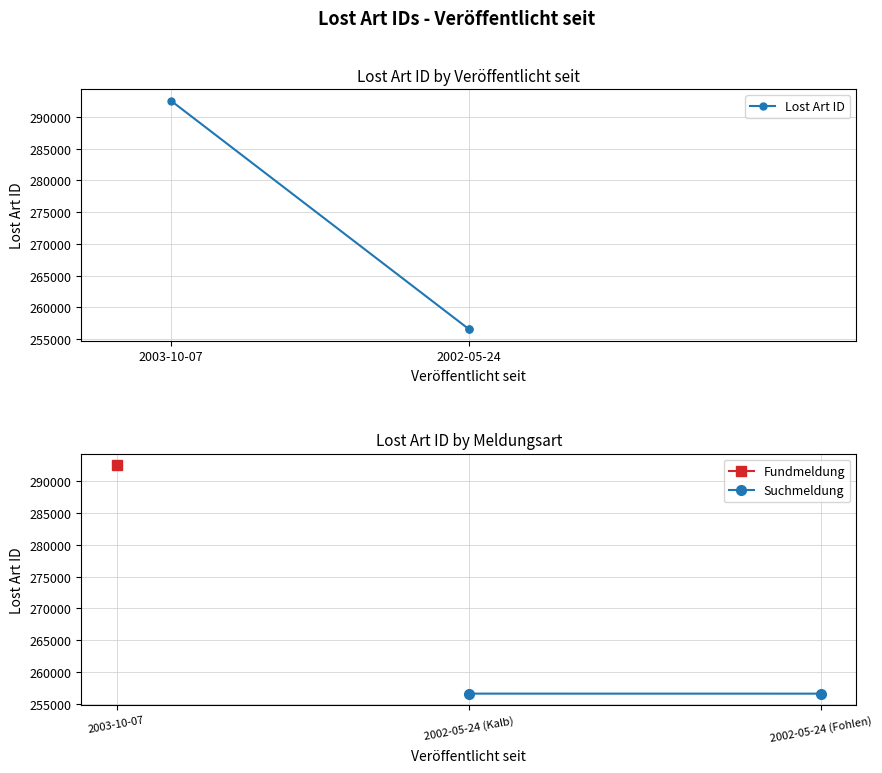

What is the value of the 3rd point from the left?

256595